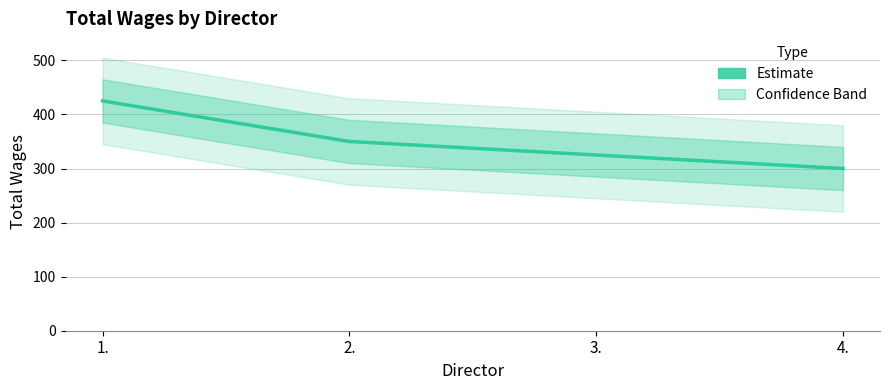

Which label corresponds to the smallest value in the chart?

4.